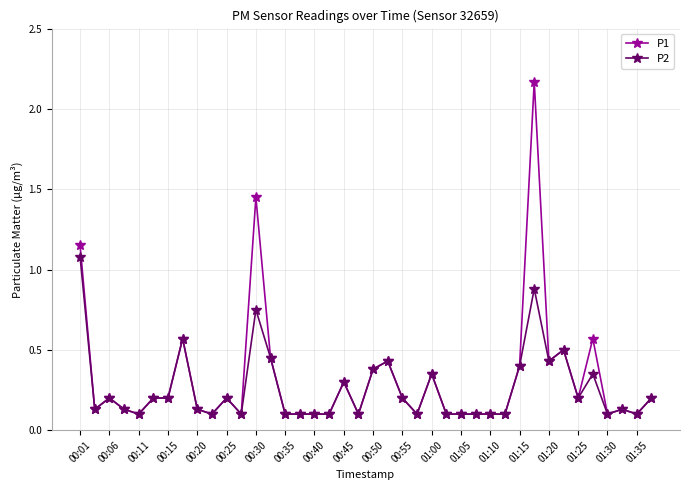

Rank the series by their maximum value, from lowest to highest.

P2, P1